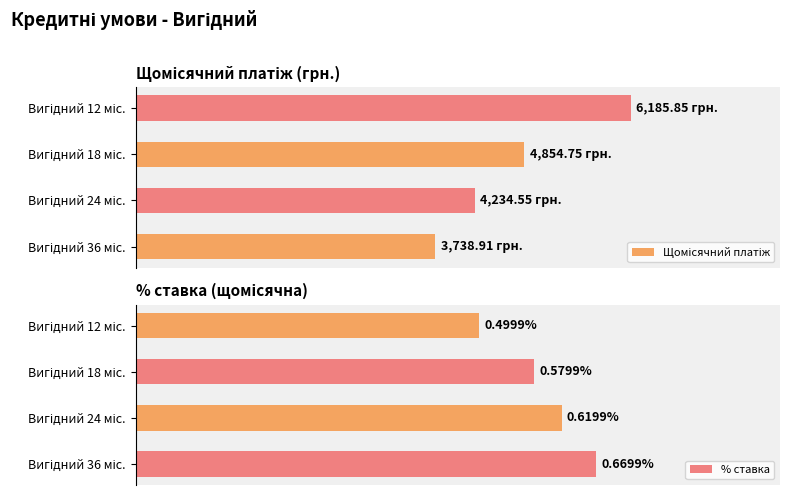

Rank the series at Вигідний 12 міс. from lowest to highest value.

% ставка, Щомісячний платіж